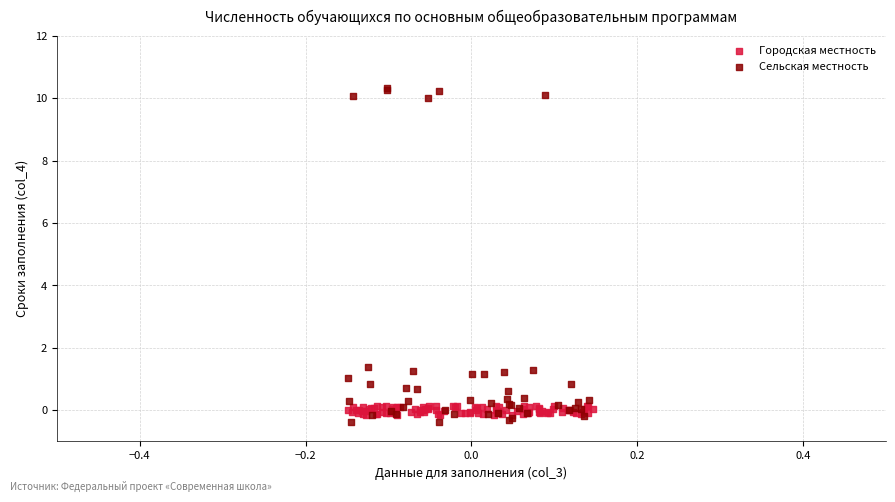

Which series has the largest Y range (max minus min)?

Сельская местность